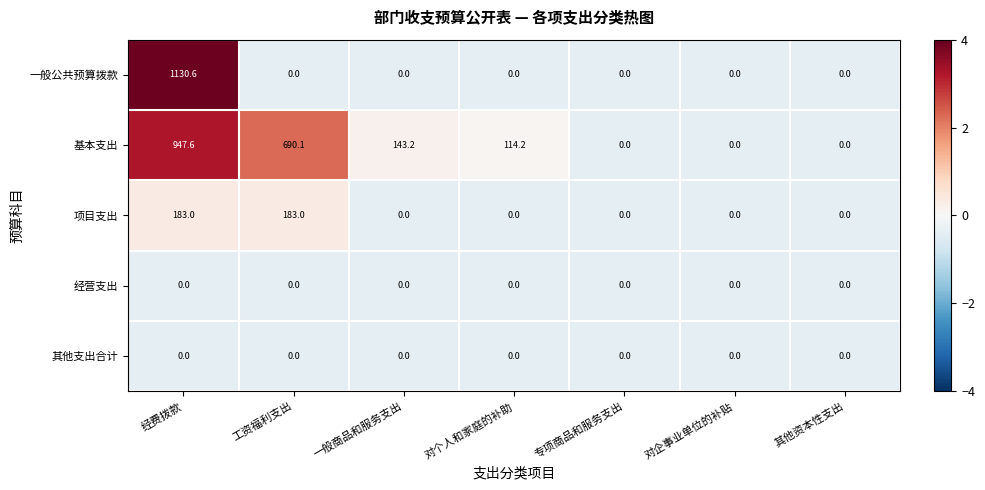

How many values in the 项目支出 series exceed 0?

2